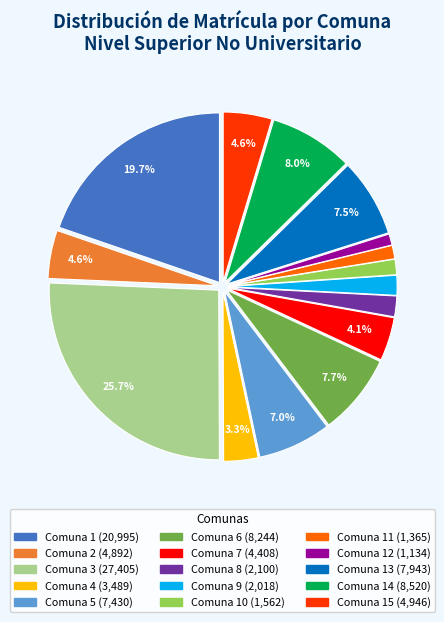

Is there a majority slice in this chart?

No